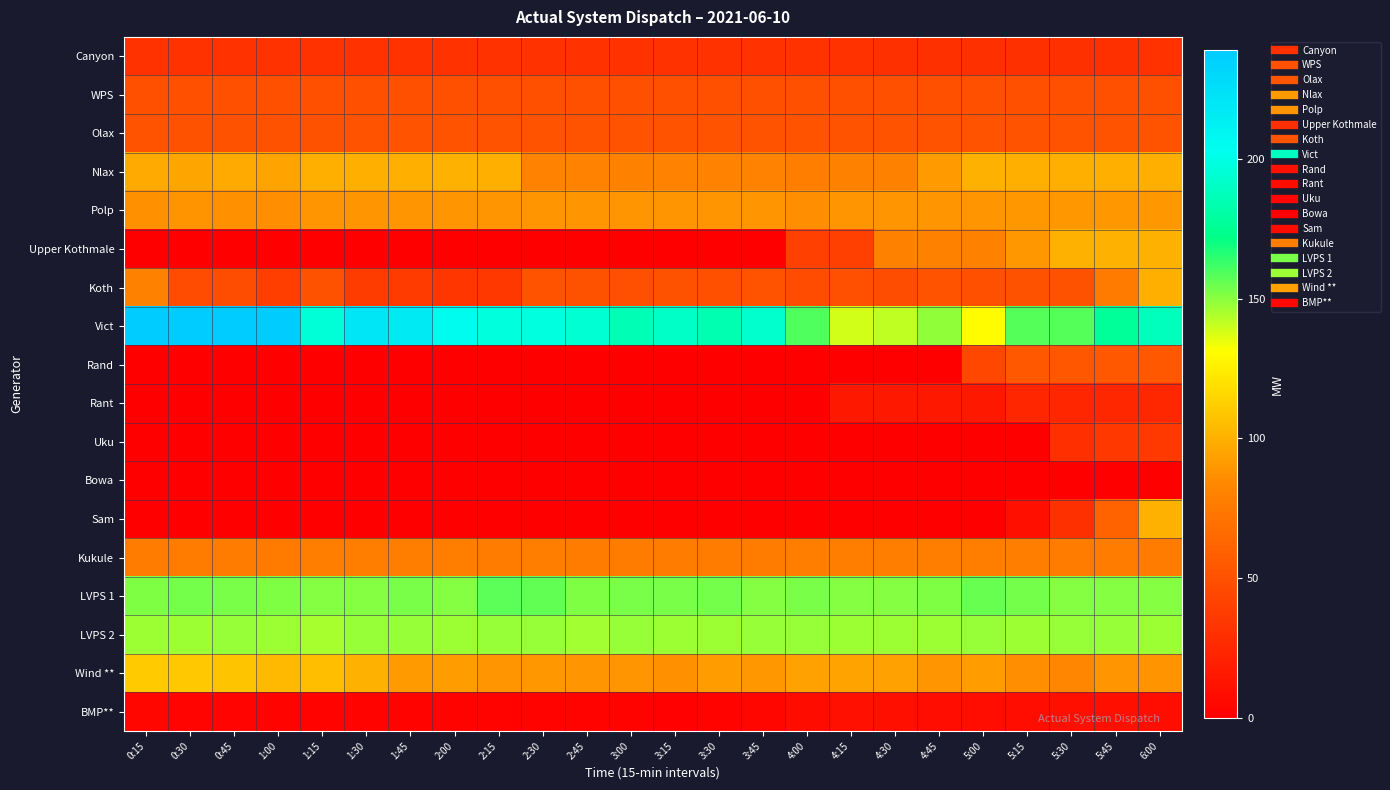

What is the spread (max minus min) of values at 0:30?

239